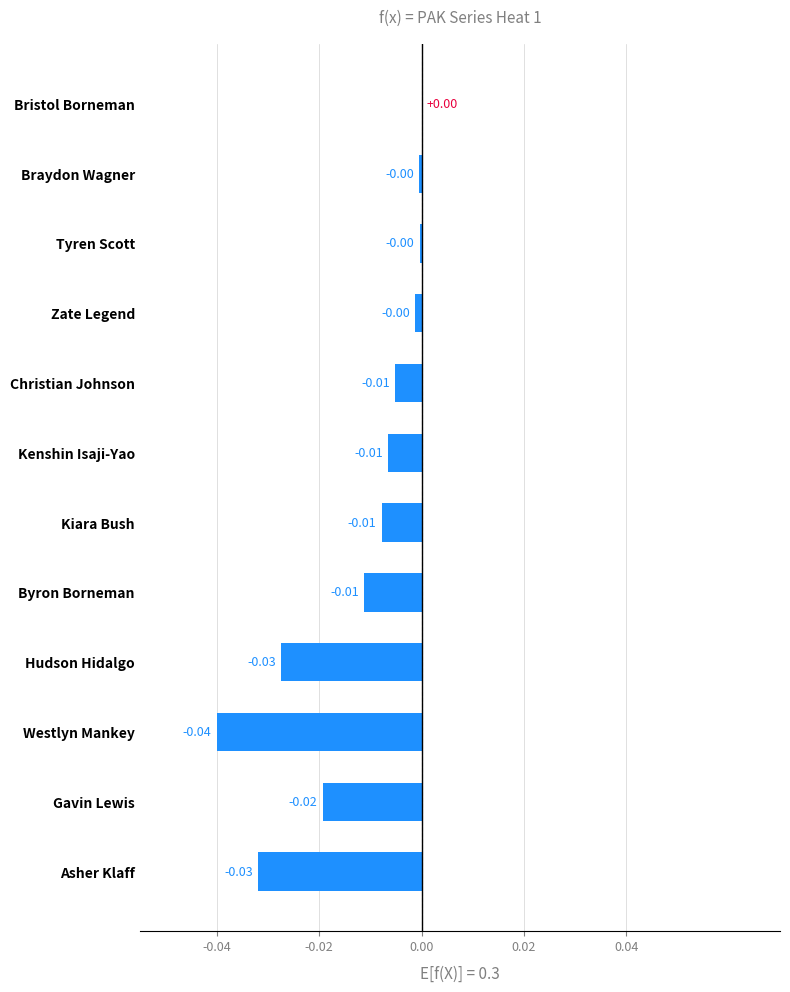

Between Asher Klaff and Byron Borneman, which is larger?

Byron Borneman